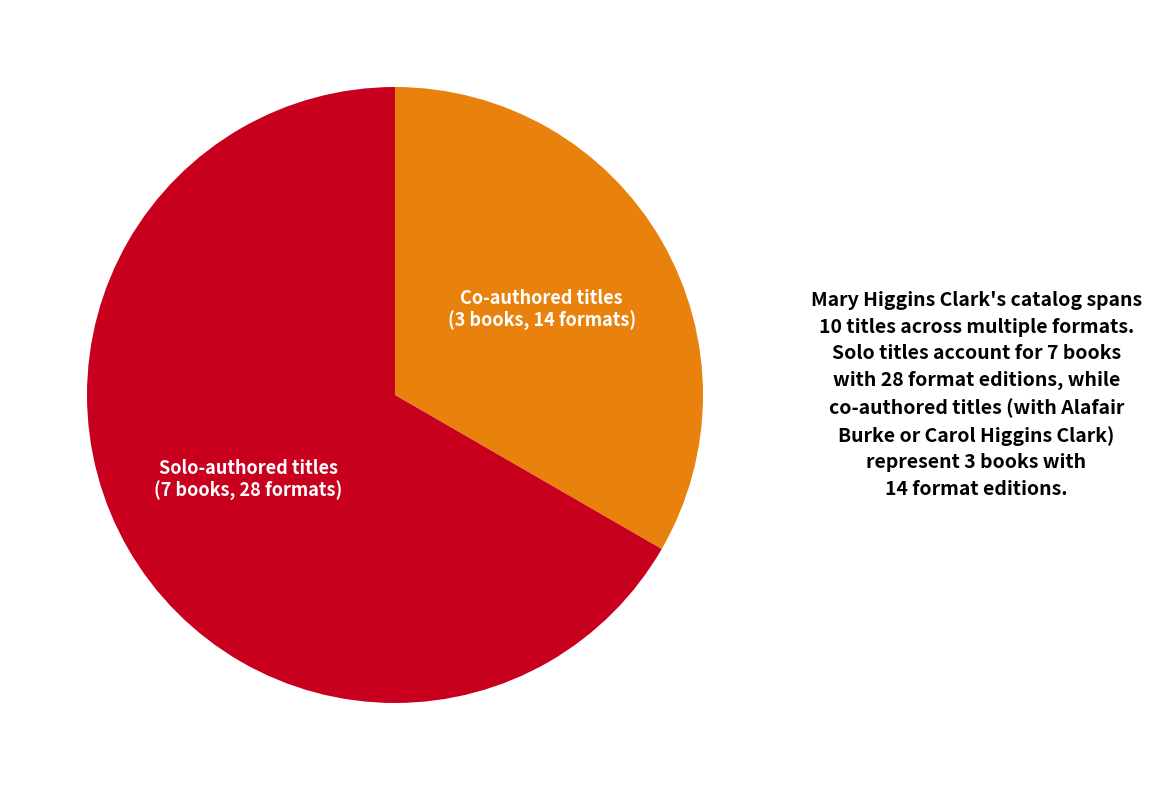

True or false: Co-authored titles (3 books, 14 formats) accounts for 39% of the total.

False